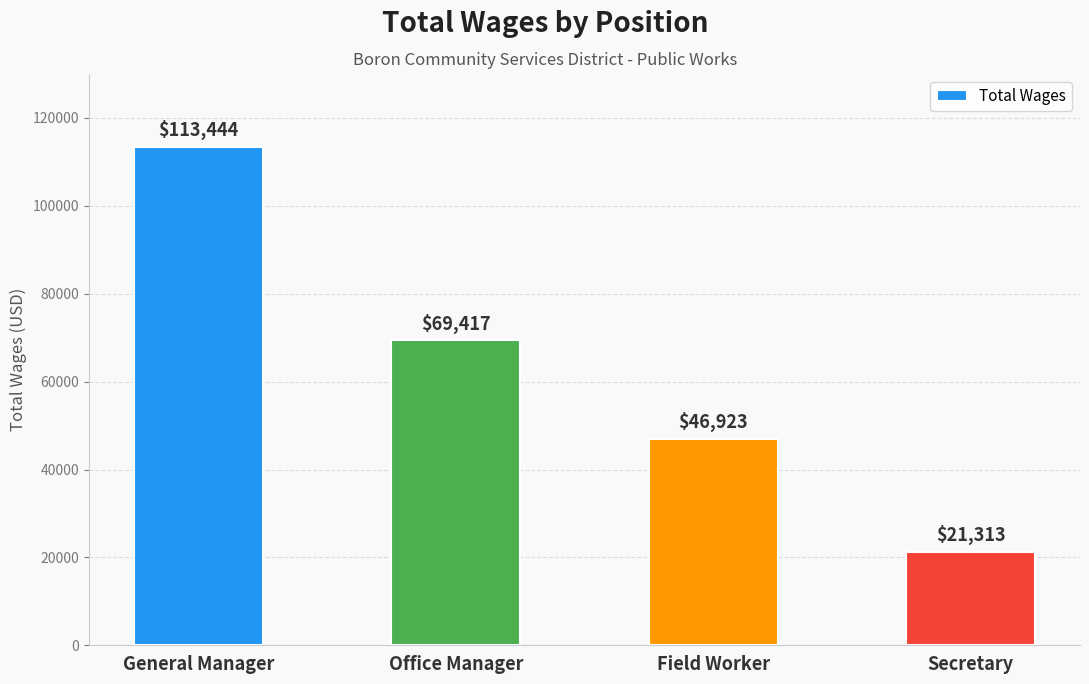

Which category has the lowest value across all series?

Secretary